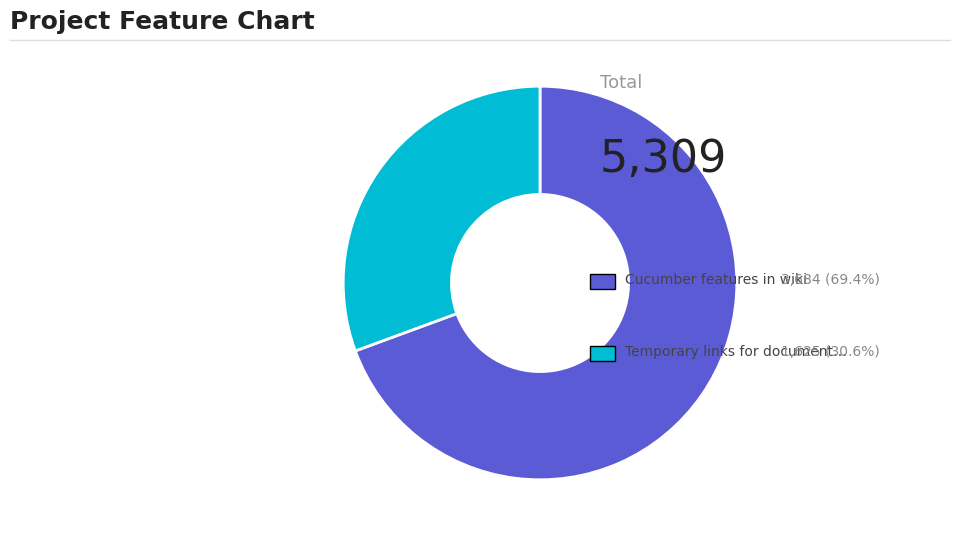

Is there any slice that represents more than half of the pie?

Yes